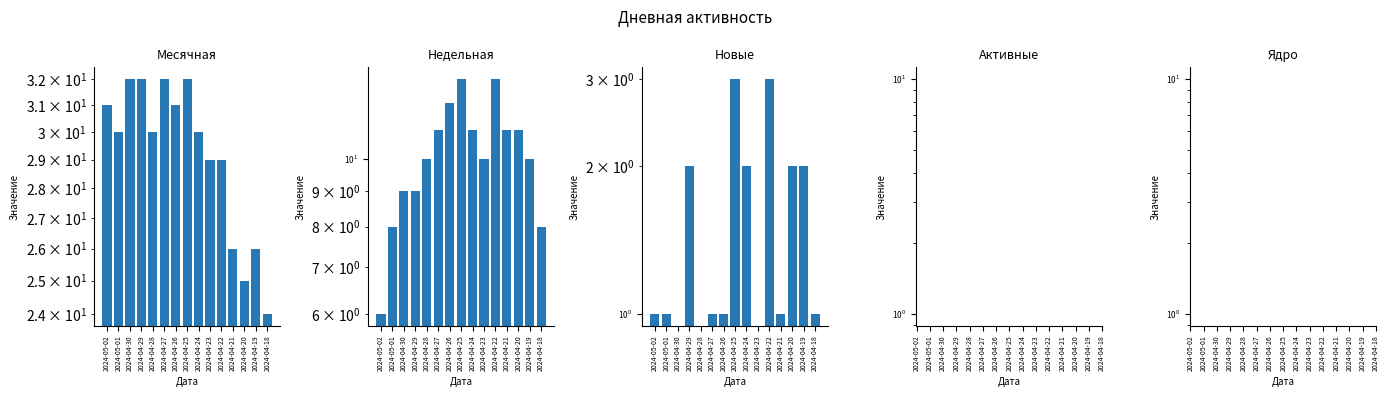

What is the difference between the Месячная values at 2024-04-25 and 2024-04-26?

1.0